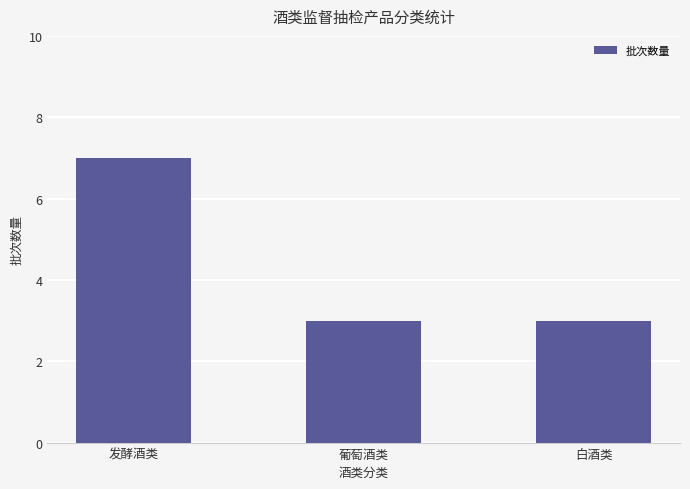

What is the sum of the values at 葡萄酒类 and 白酒类?

6